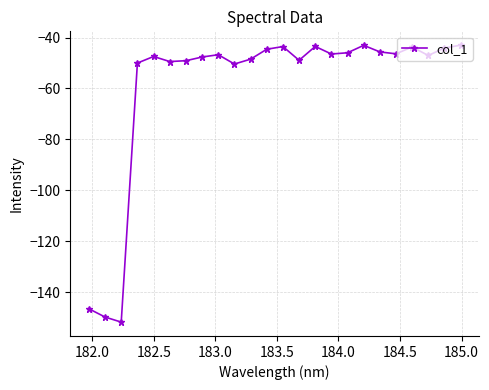

True or false: the data has more than 2 interior local peaks.

True